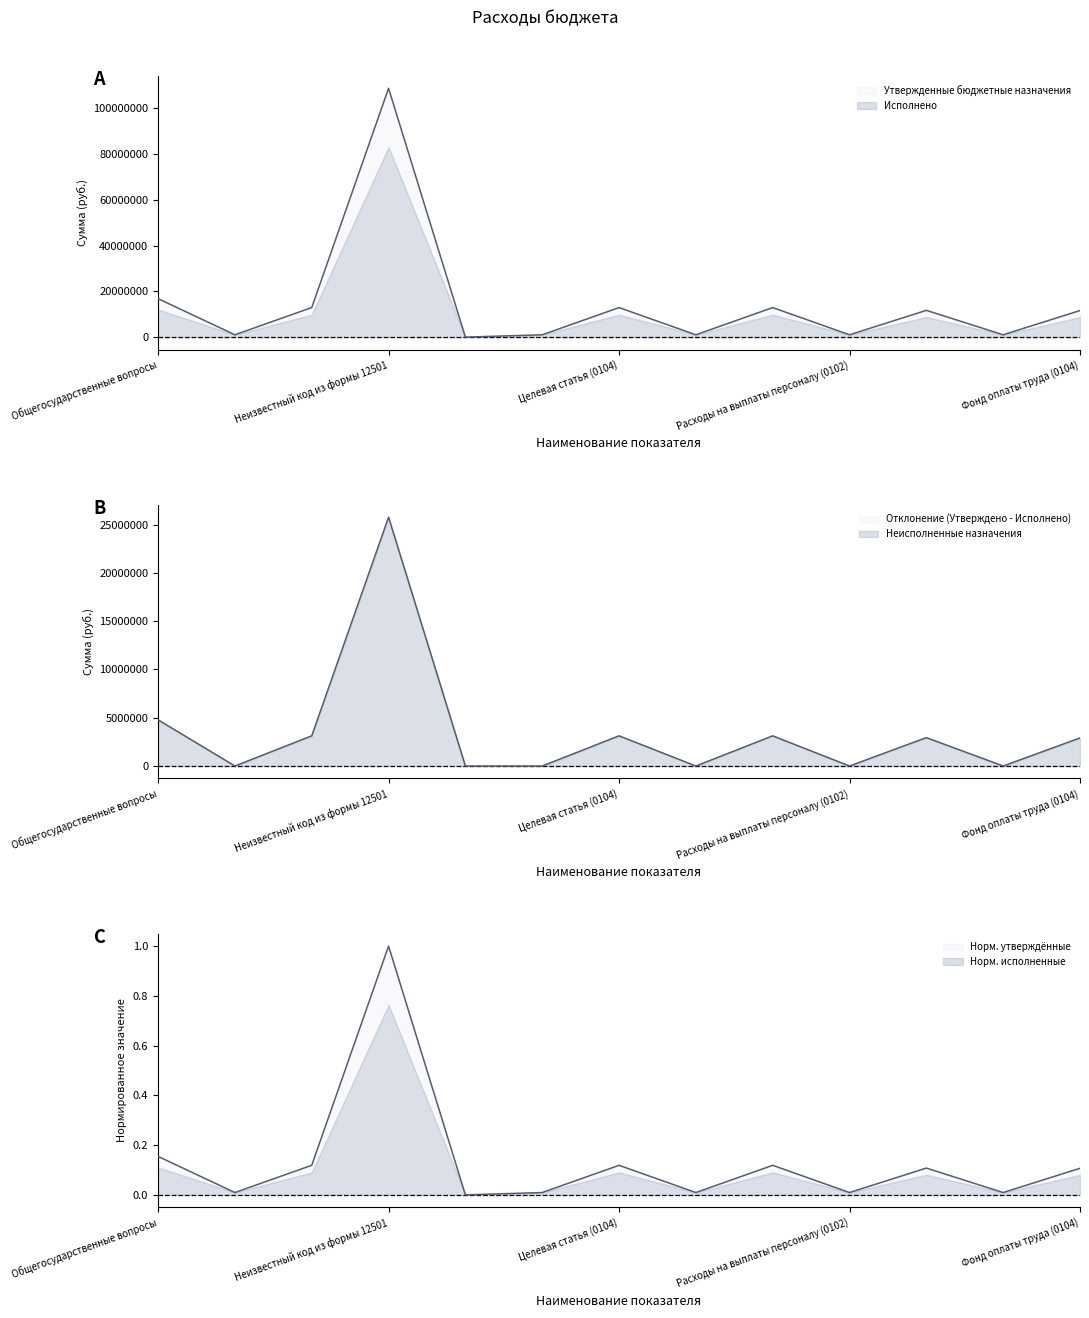

At which label does Утвержденные бюджетные назначения reach its peak?

Неизвестный код из формы 12501